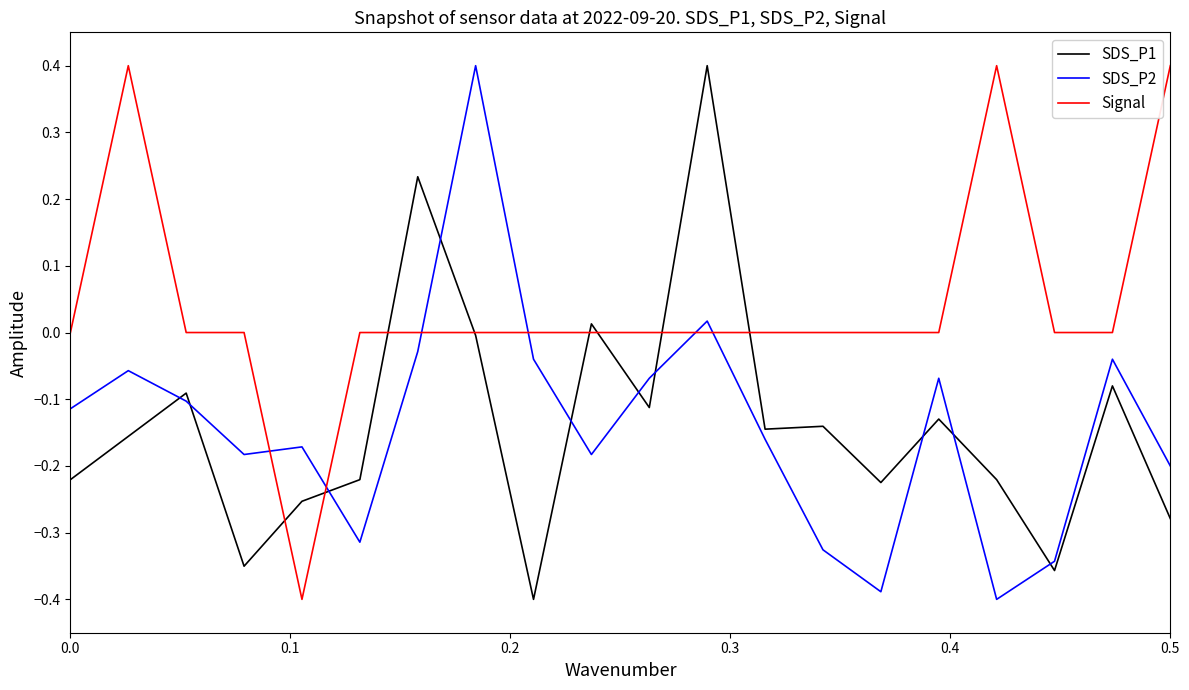

What is the highest value of the SDS_P1 series?

0.4